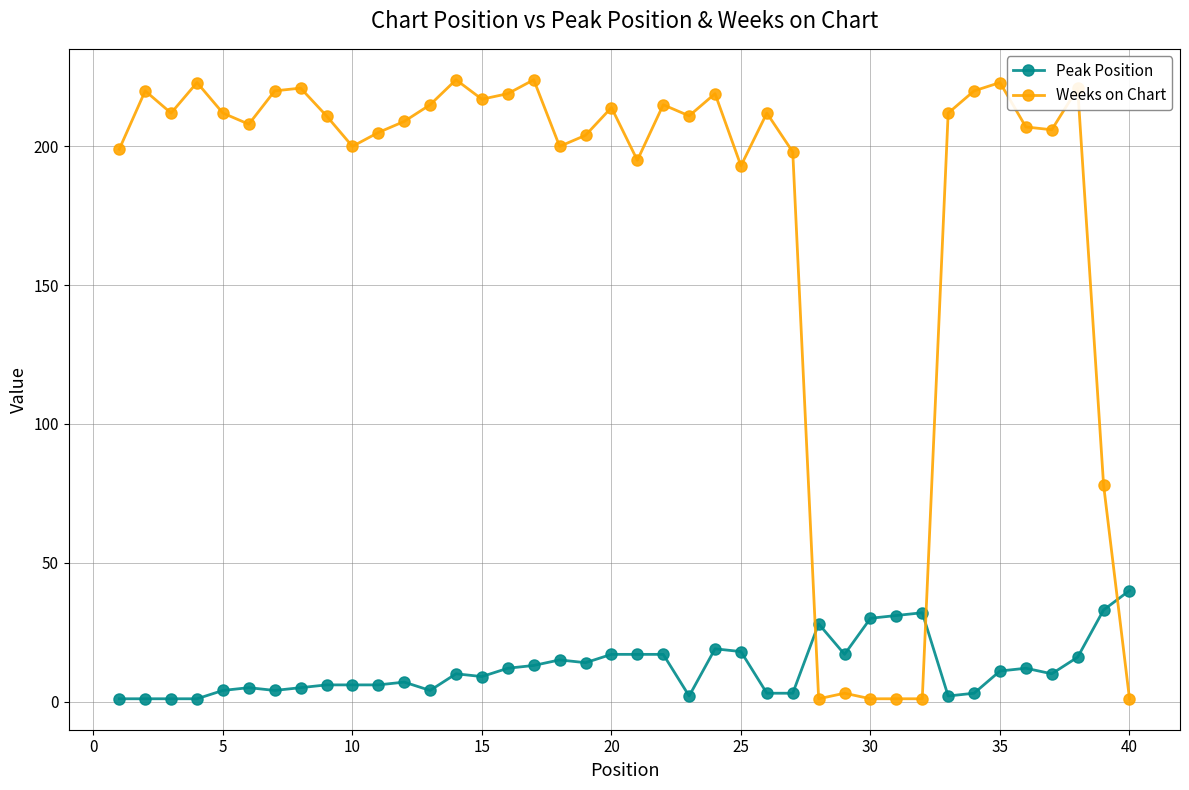

Rank the series by their maximum value, from highest to lowest.

Weeks on Chart, Peak Position